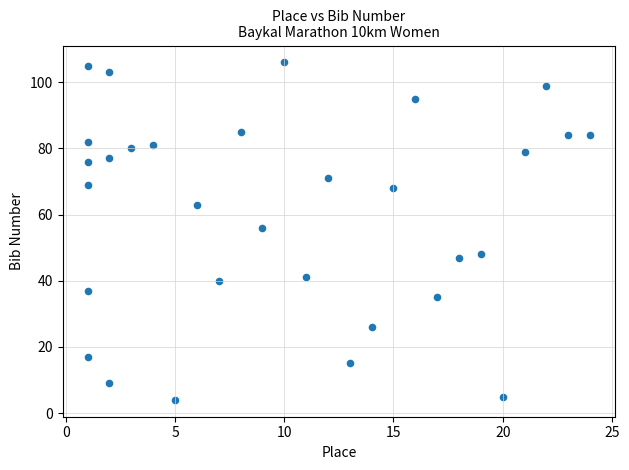

What is the range of Y values (max minus min)?

102